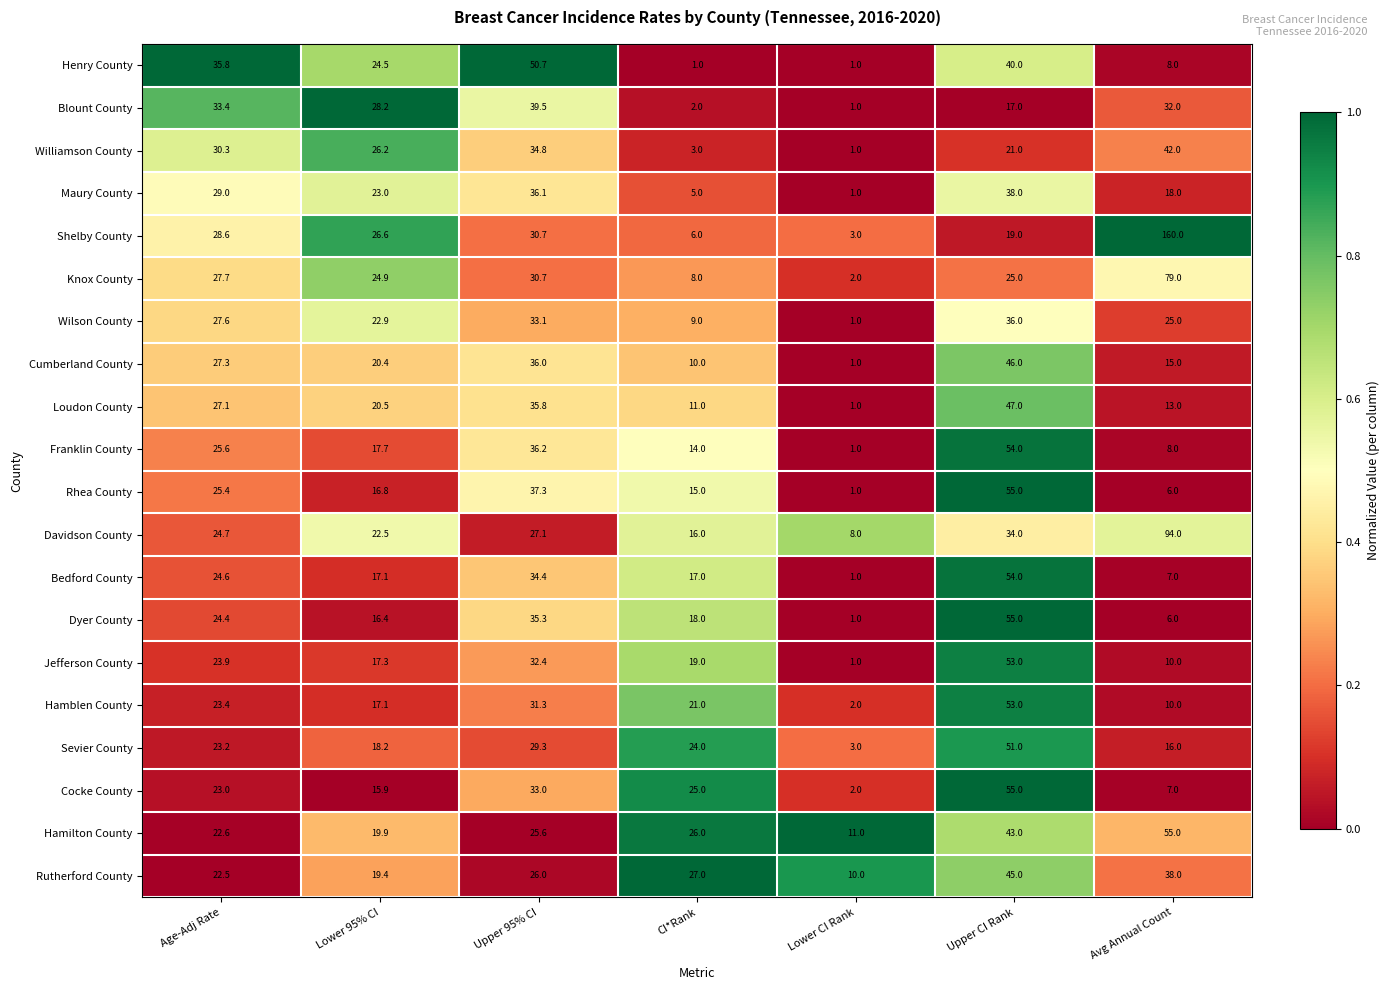

True or false: Rutherford County has a value of 10.0 at Lower CI Rank.

True